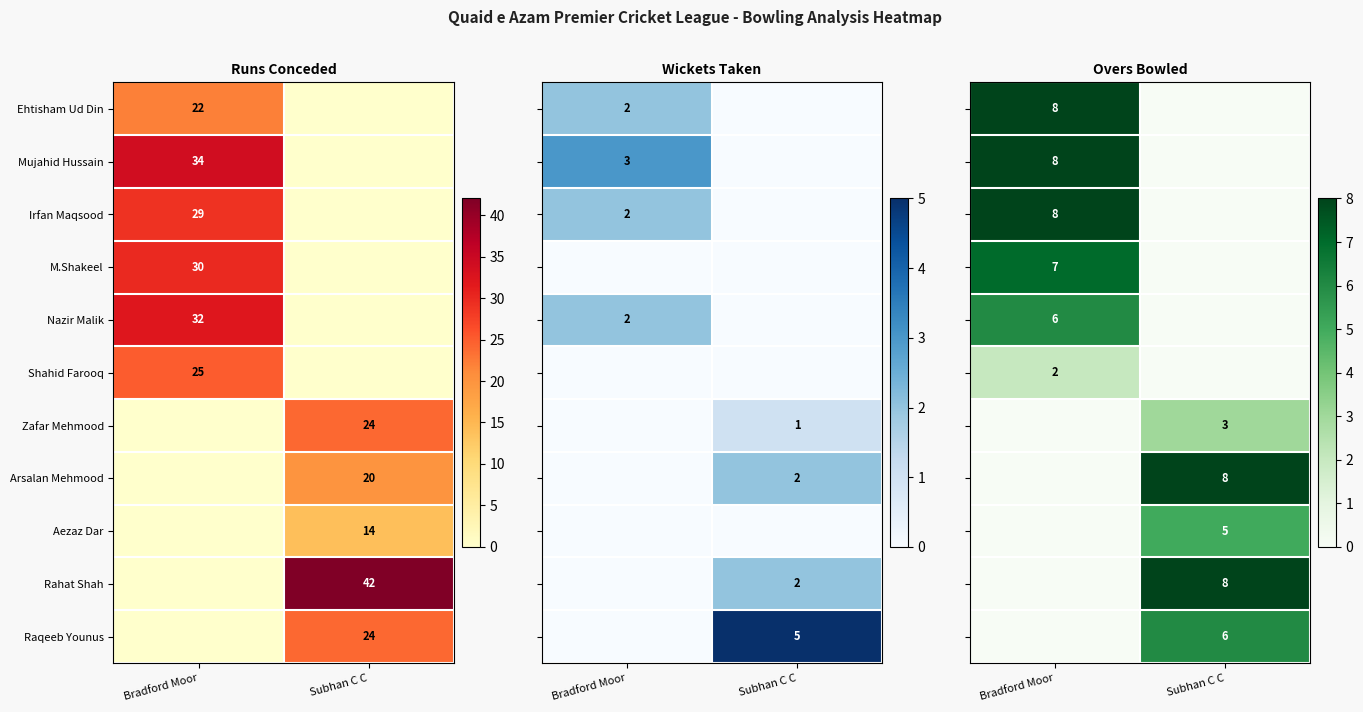

Is it true that Zafar Mehmood equals 24 at Subhan C C?

True